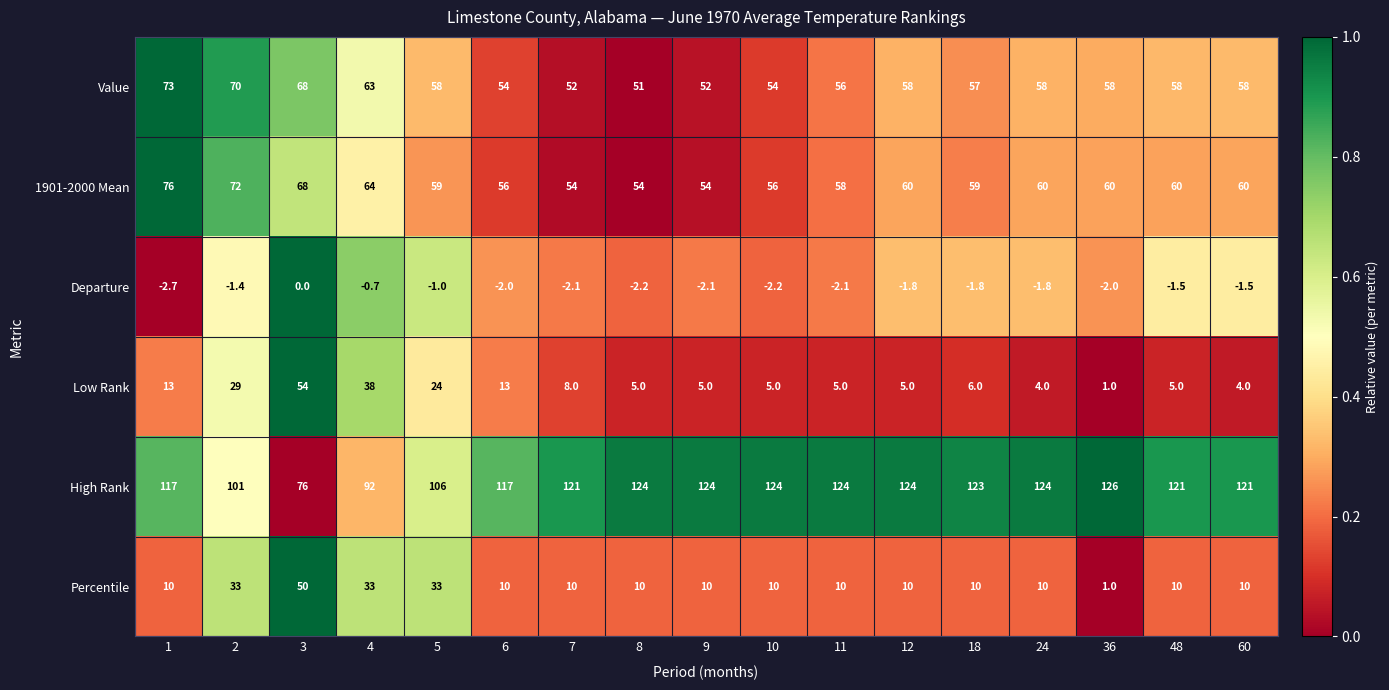

At 60, list the series in order from smallest to largest.

Departure, Low Rank, Percentile, Value, 1901-2000 Mean, High Rank